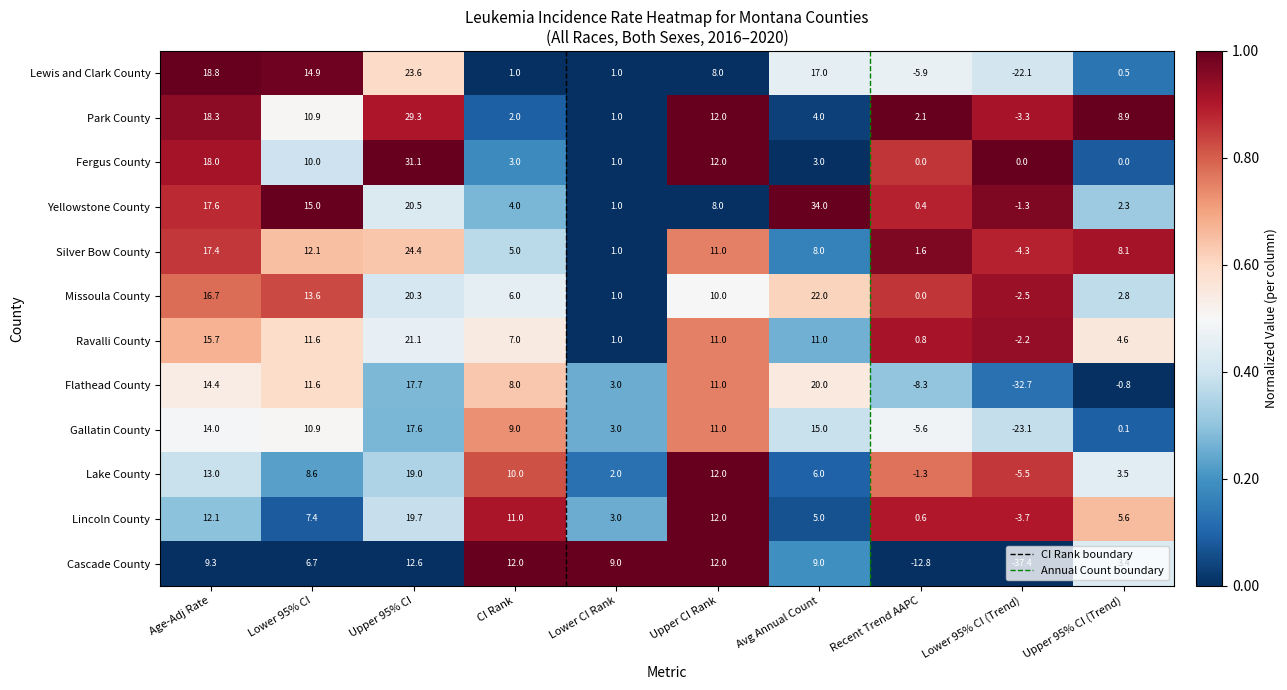

Which series has the widest spread of values?

Flathead County